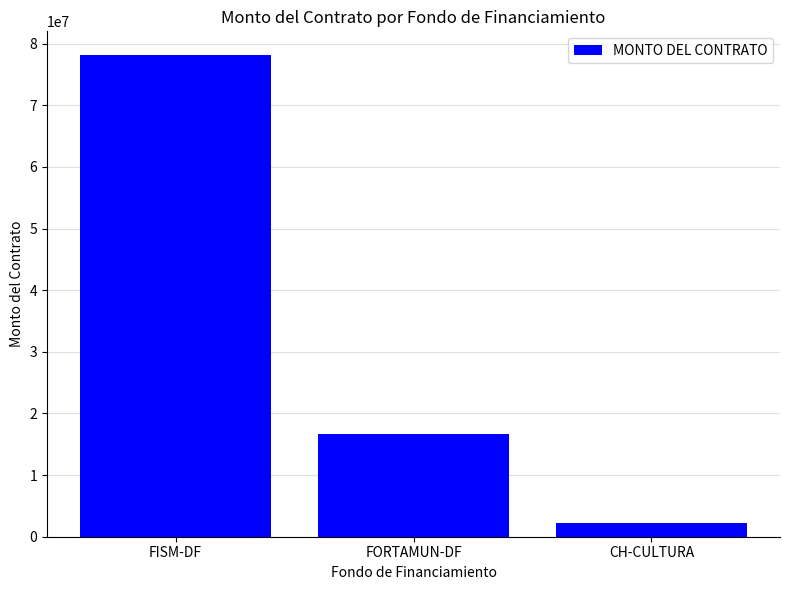

Read the value at FISM-DF.

78093073.4